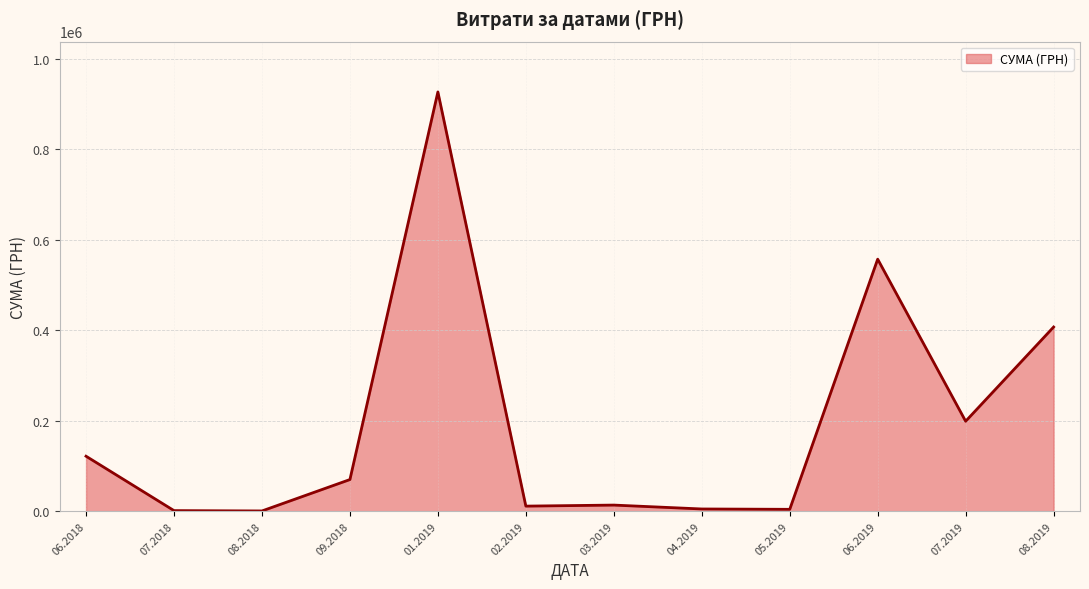

What is the greatest value displayed?

927060.7